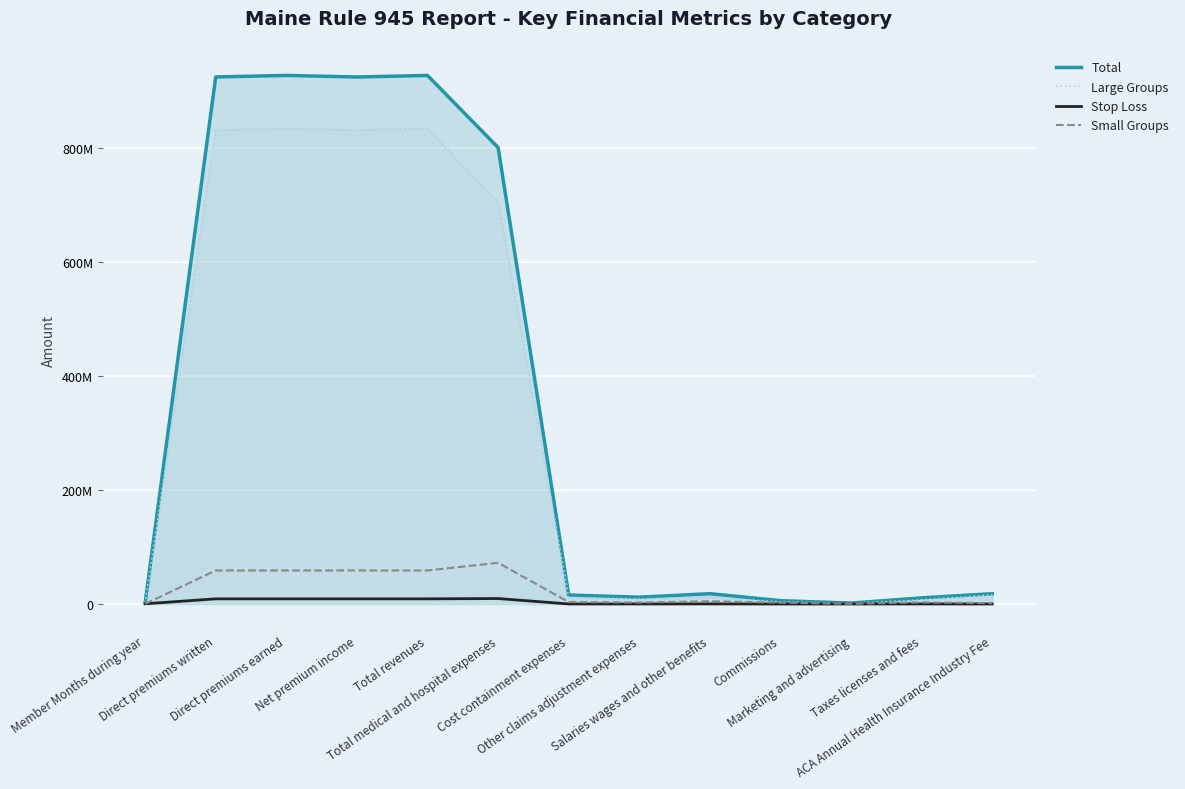

How many lines are shown in the chart?

4